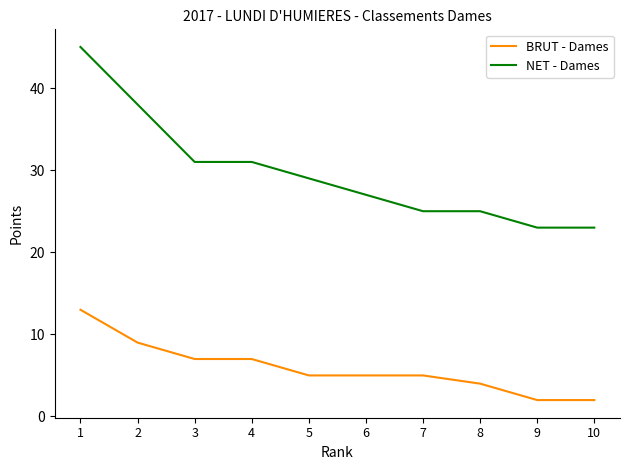

What is the minimum value for BRUT - Dames?

2